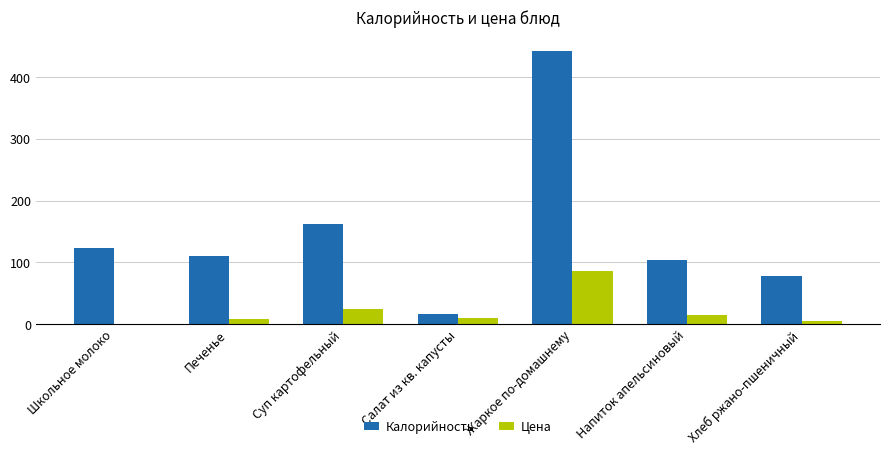

At which label is Калорийность closest to 229?

Суп картофельный